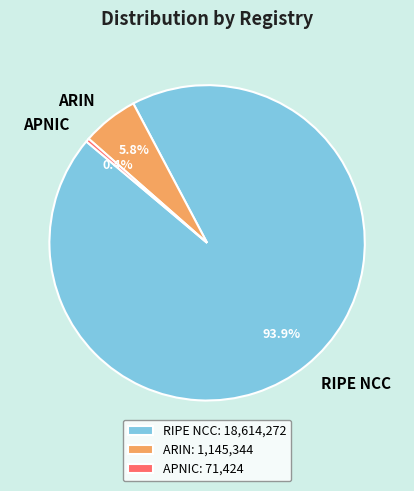

How much of the chart is everything except APNIC?

99.6%